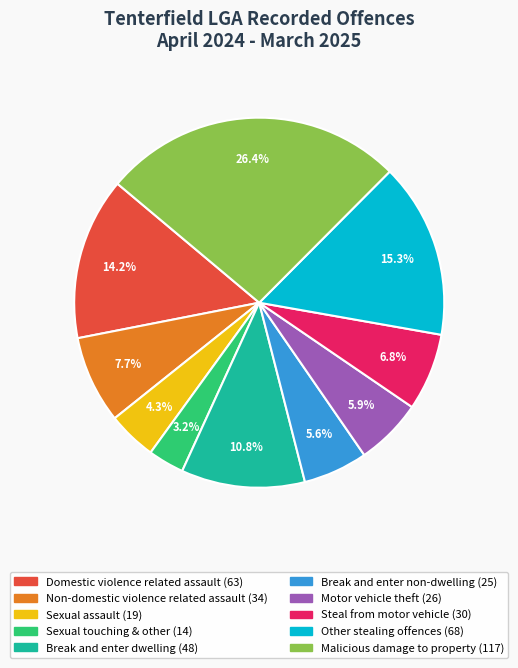

To the nearest percent, what percentage of the pie is Sexual touching & other?

3%